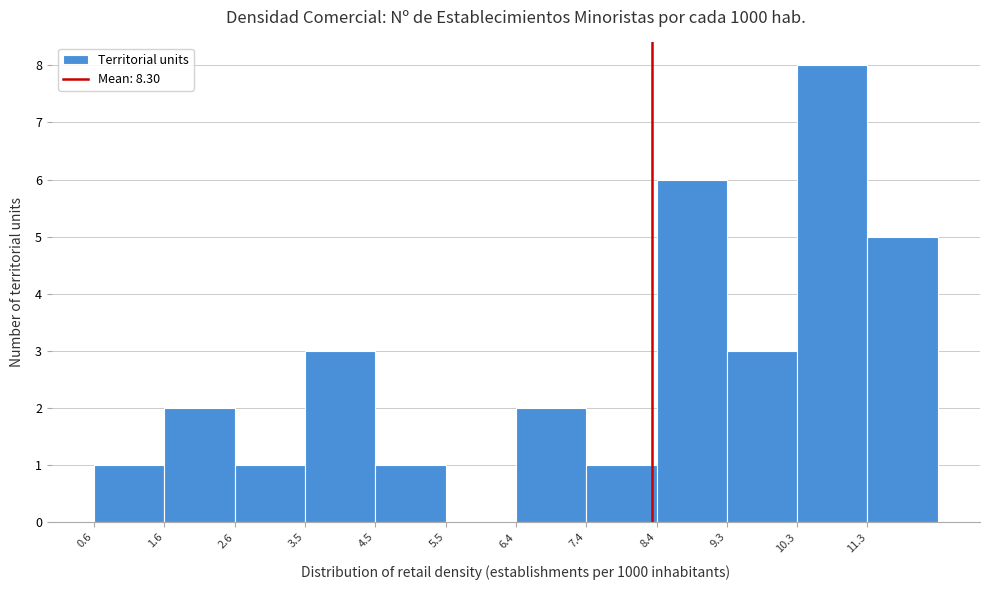

Which range on the x-axis has the tallest bar?

10.3 to 11.3